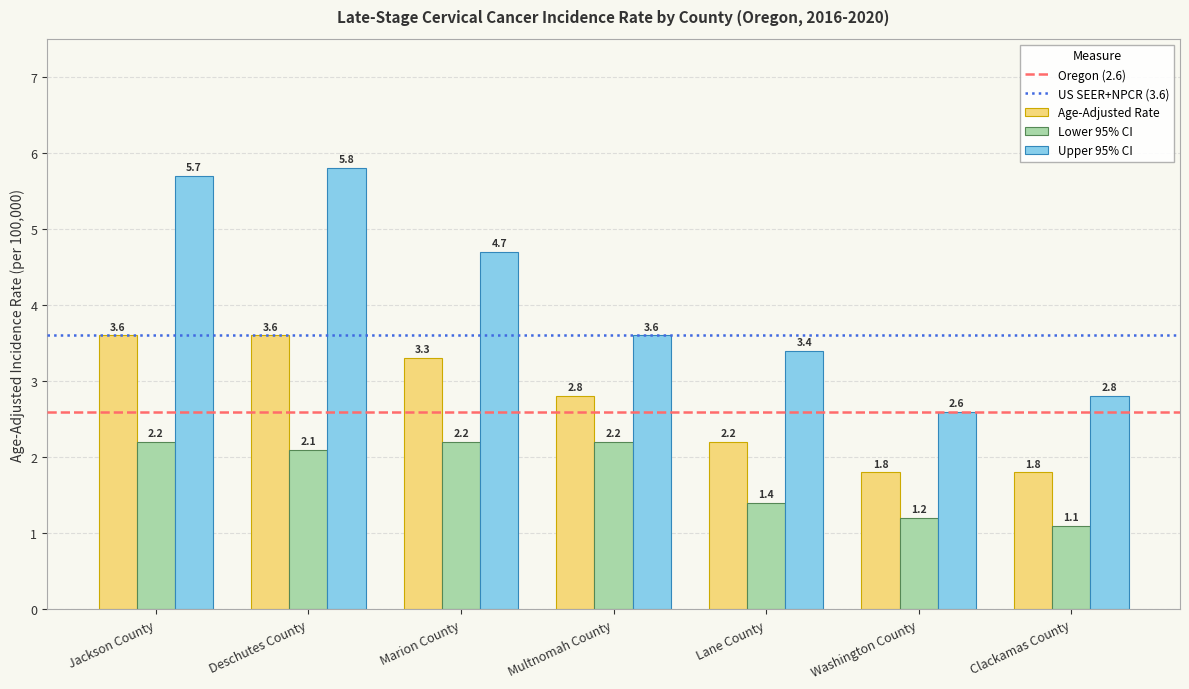

Reading right to left, list all the values displayed in this chart.

Age-Adjusted Rate: Clackamas County=1.8	Washington County=1.8	Lane County=2.2	Multnomah County=2.8	Marion County=3.3	Deschutes County=3.6	Jackson County=3.6
Lower 95% CI: Clackamas County=1.1	Washington County=1.2	Lane County=1.4	Multnomah County=2.2	Marion County=2.2	Deschutes County=2.1	Jackson County=2.2
Upper 95% CI: Clackamas County=2.8	Washington County=2.6	Lane County=3.4	Multnomah County=3.6	Marion County=4.7	Deschutes County=5.8	Jackson County=5.7